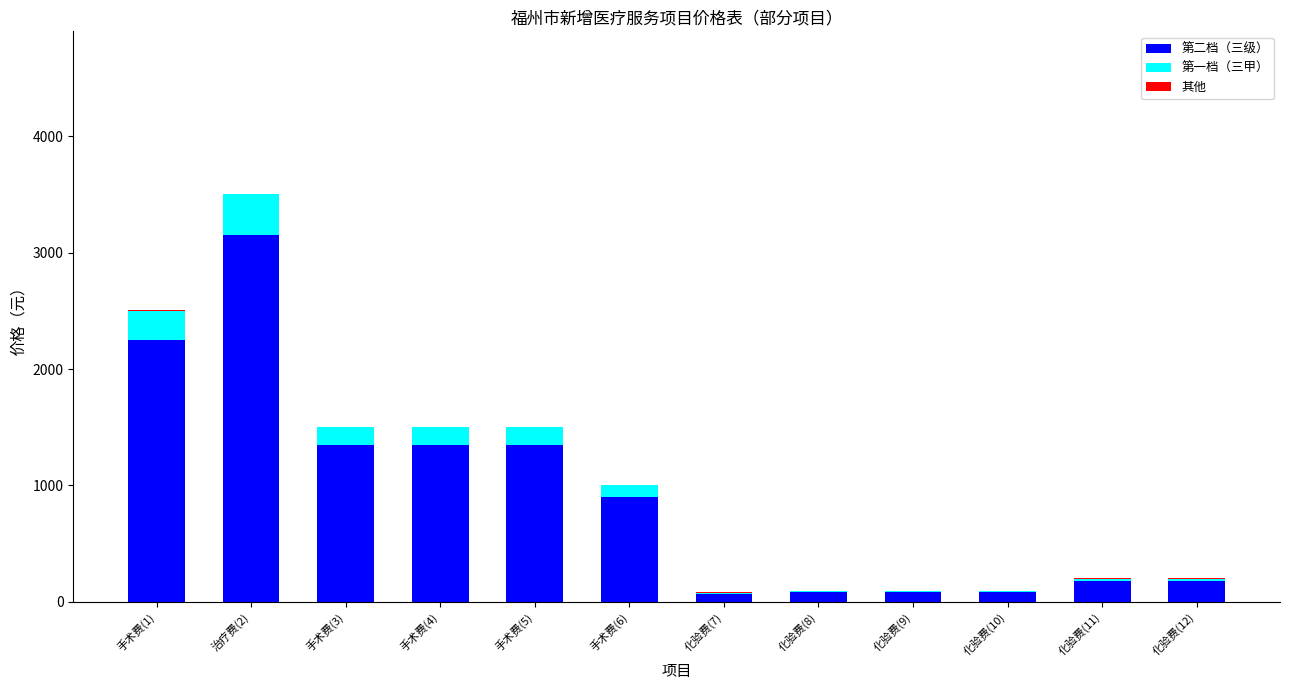

What is the maximum value for 第二档（三级）?

3150